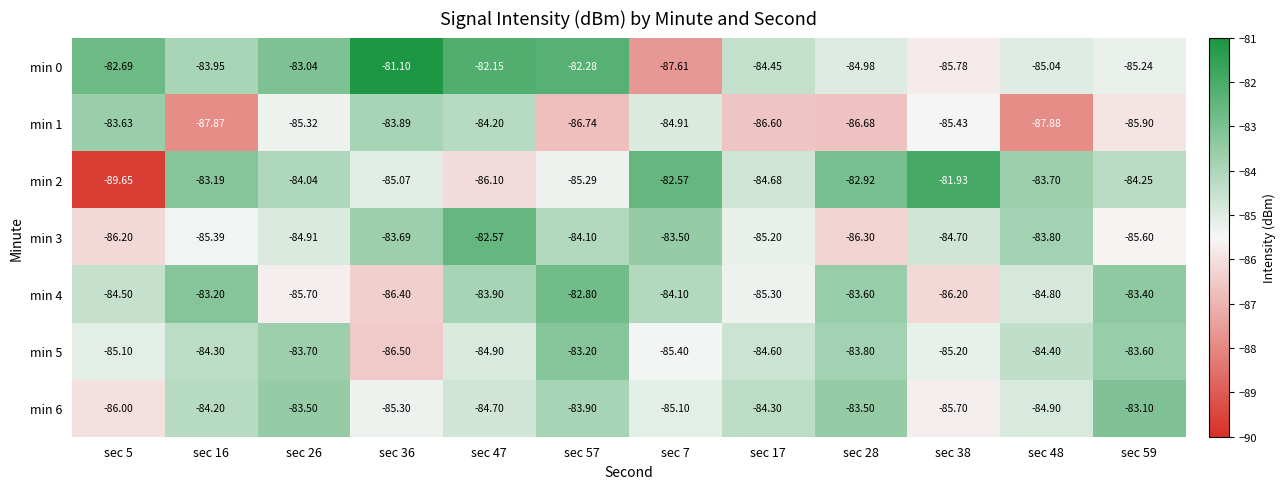

Is the value of min 1 at sec 48 greater than the value of min 5 at sec 5?

No